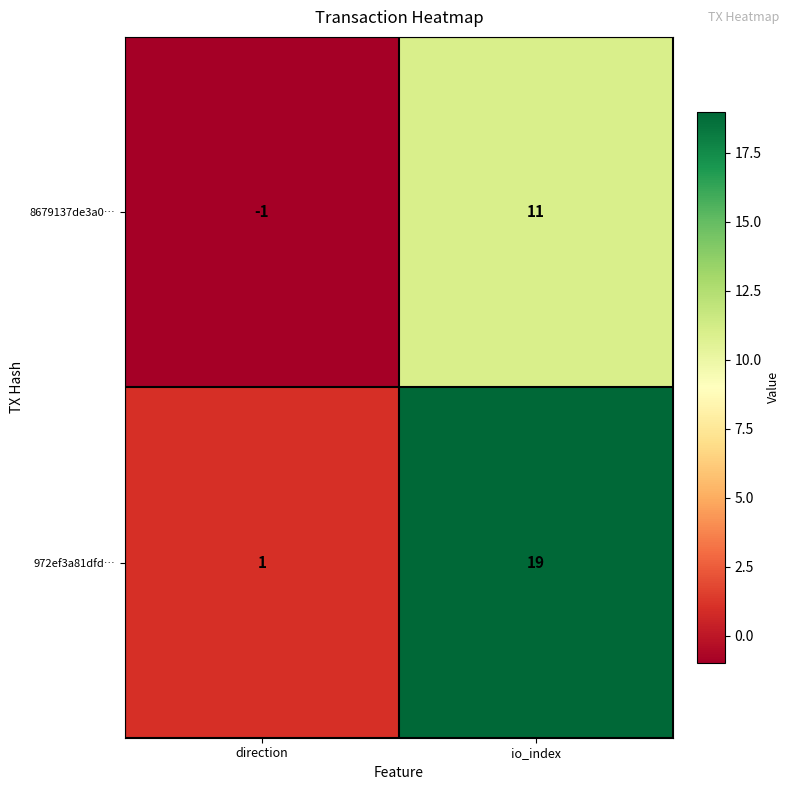

Between direction and io_index, which series saw the biggest shift?

972ef3a81dfd…